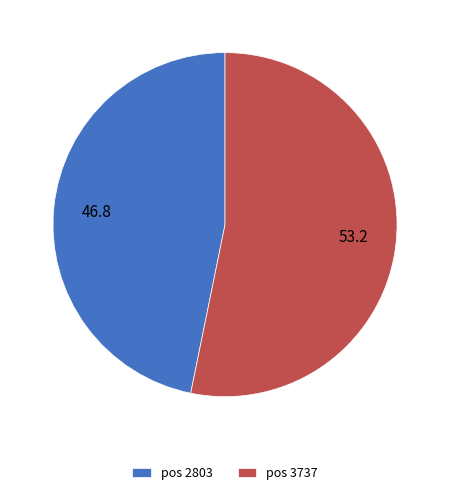

What is the smallest slice in the pie chart?

pos 2803